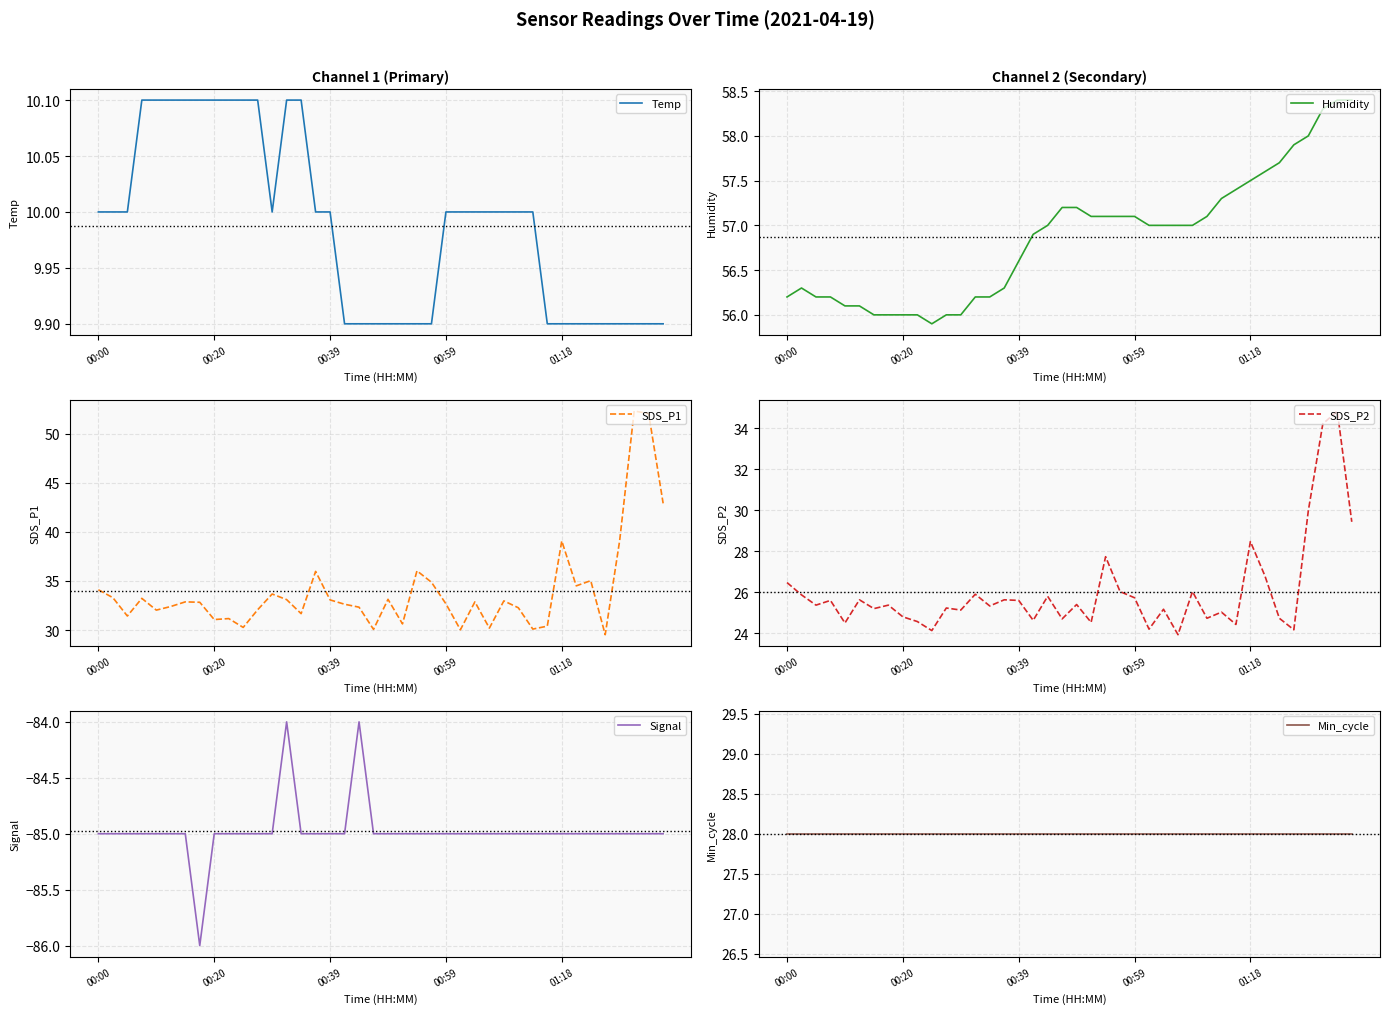

True or false: SDS_P2 has a value of 38.4 at 27.

False